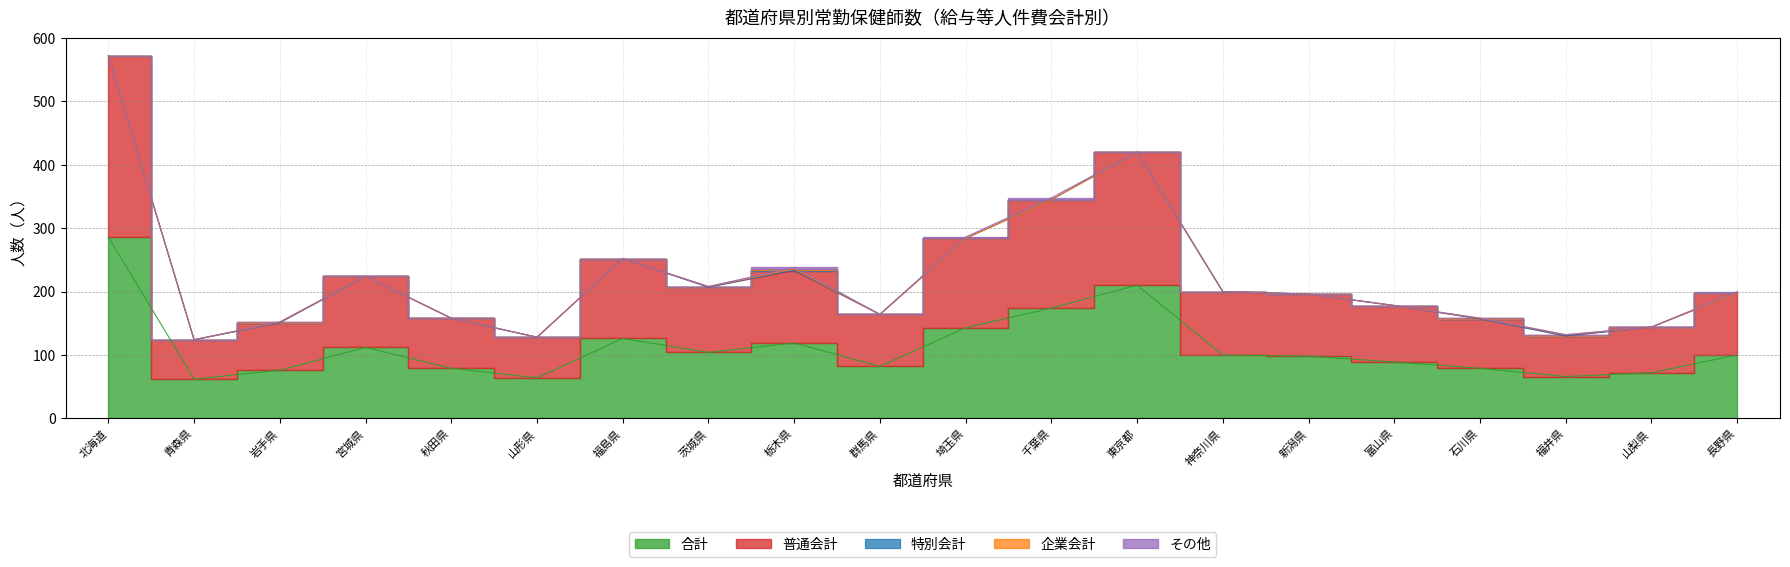

Is it true that 普通会計 equals 89 at 富山県?

True